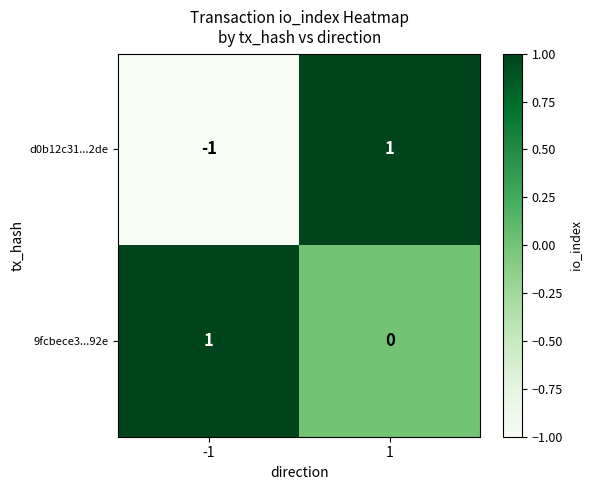

Which series changed the most between -1 and 1?

d0b12c31...2de